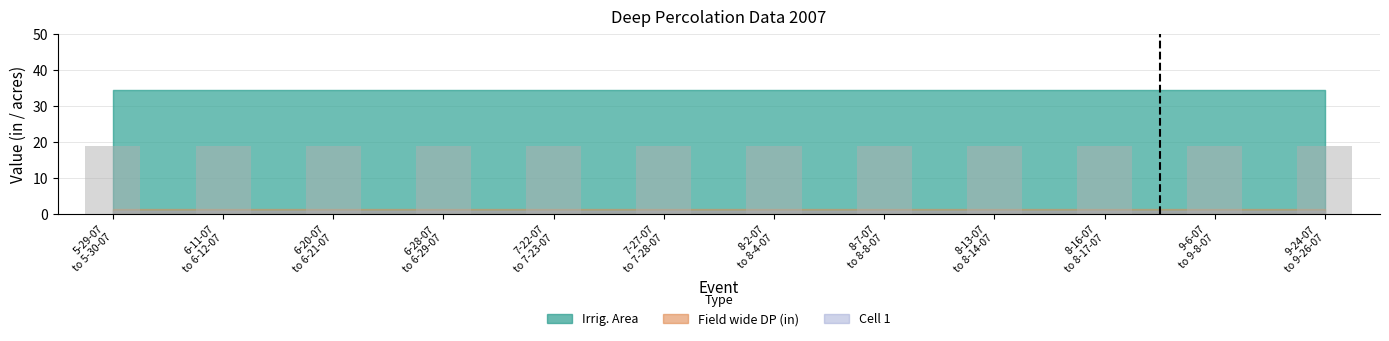

At which category is the sum across all series the highest?

5-29-07
to 5-30-07